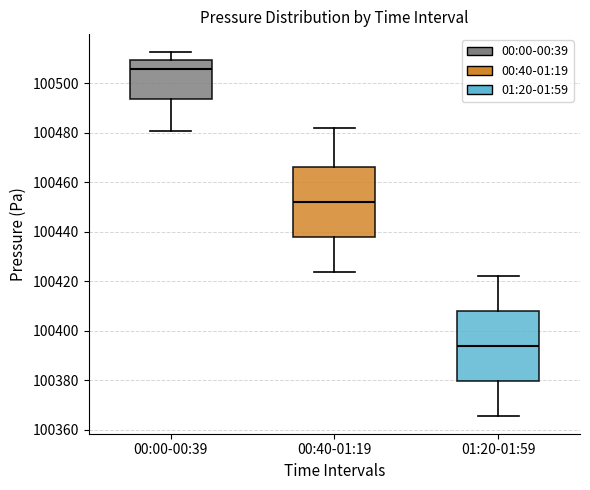

Reading left to right, read every box against the y-axis: the position of its median line, the range the box covers, and the ends of its whiskers. The values are not printed on the chart, so give them approximately, as read against the axis.

00:00-00:39: median 100506, box 100494 to 100510, whiskers 100480 to 100512
00:40-01:19: median 100452, box 100438 to 100466, whiskers 100424 to 100482
01:20-01:59: median 100394, box 100380 to 100408, whiskers 100366 to 100422